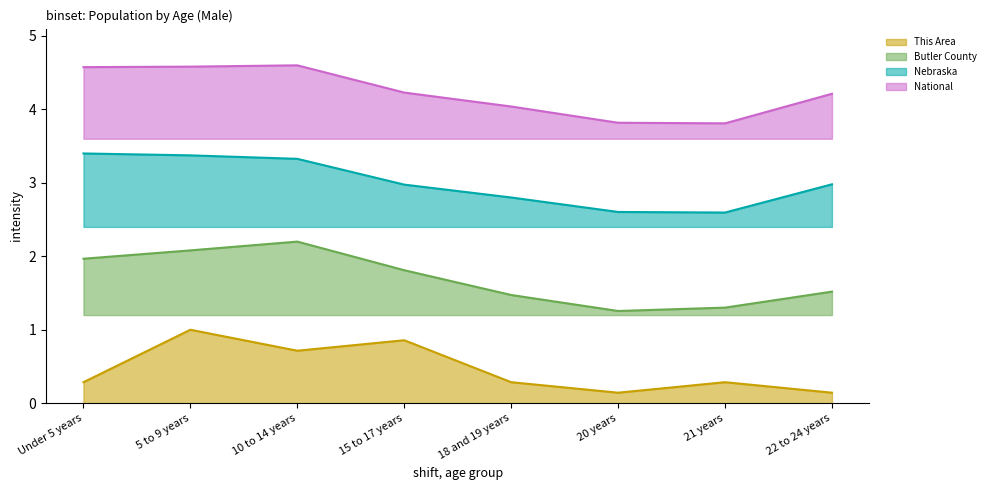

True or false: This Area and National cross at least once.

False